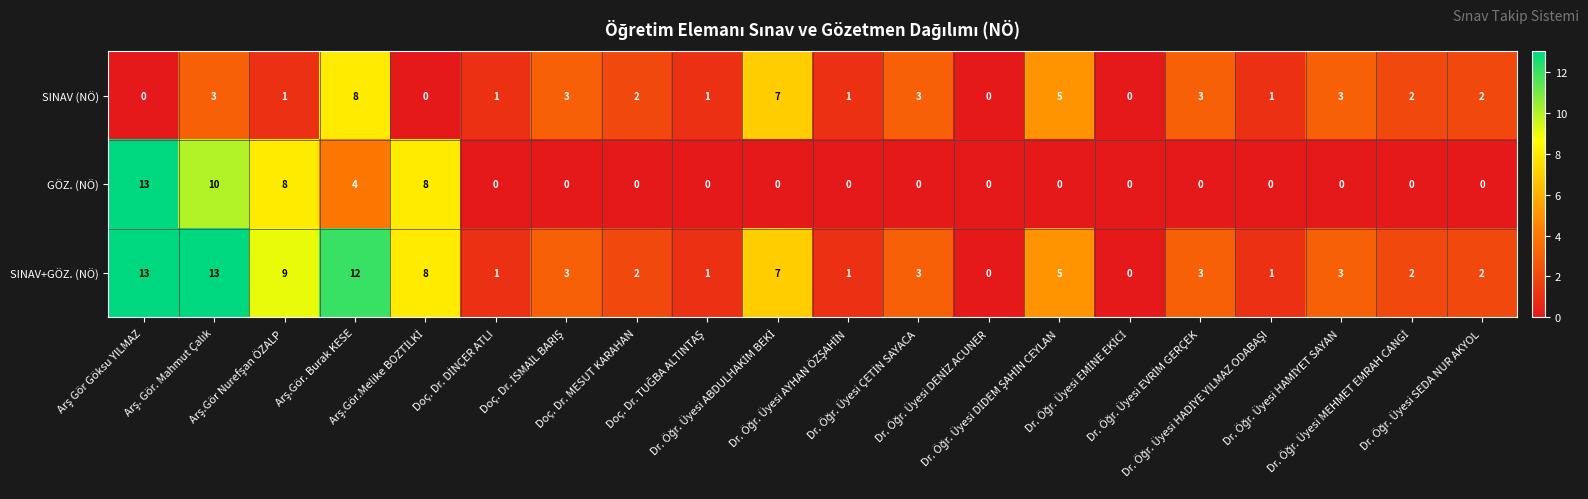

What is the highest value of the SINAV (NÖ) series?

8